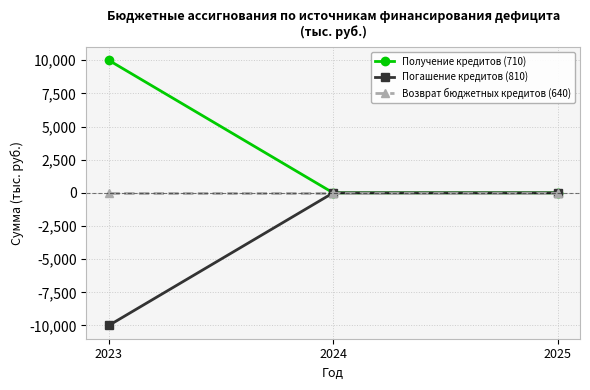

Reading right to left, what are all the values shown in this chart?

Получение кредитов (710): 0	0	10000
Погашение кредитов (810): 0	0	-10000
Возврат бюджетных кредитов (640): 0	0	0